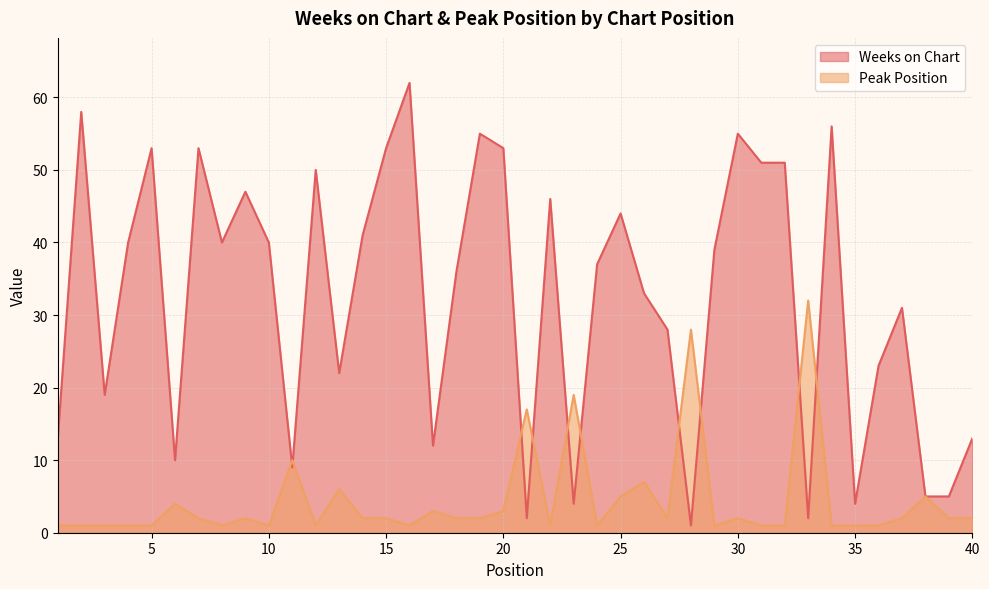

List the labels in order of Weeks on Chart value, smallest first.

28, 21, 33, 23, 35, 38, 39, 11, 6, 17, 1, 40, 3, 13, 36, 27, 37, 26, 18, 24, 29, 4, 8, 10, 14, 25, 22, 9, 12, 31, 32, 5, 7, 15, 20, 19, 30, 34, 2, 16